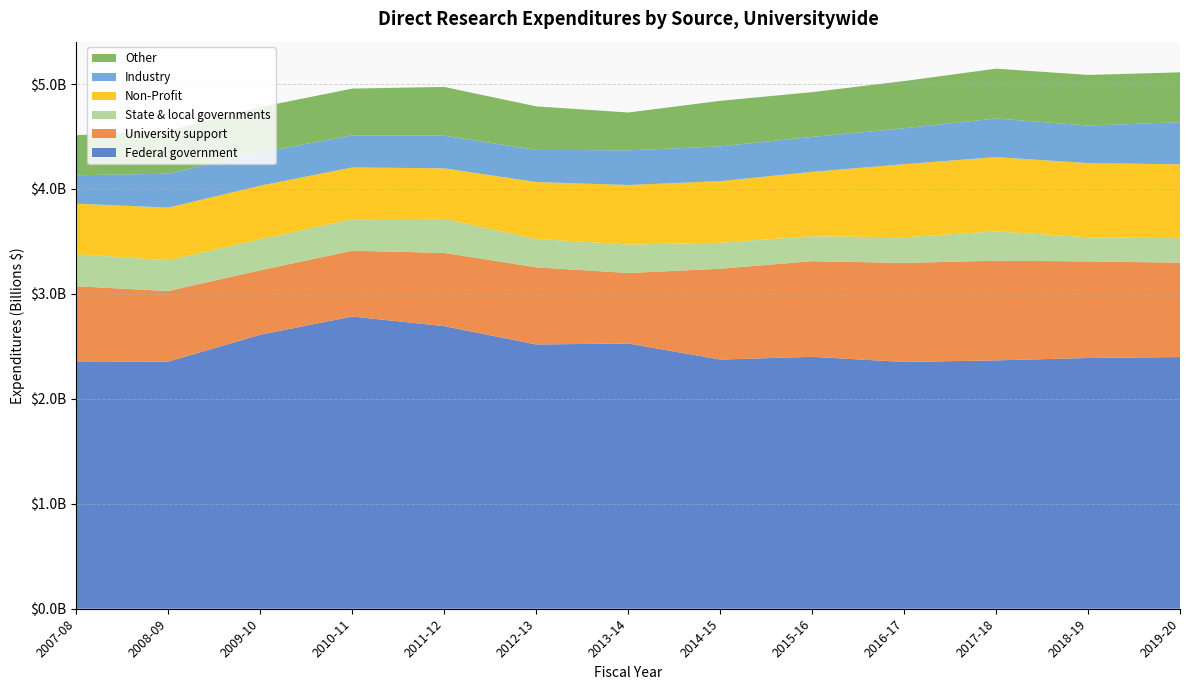

Reading left to right, extract all data points from this chart.

Federal government: 2007-08=2357434043.4	2008-09=2354773088.1	2009-10=2611090409.5	2010-11=2784503973.0	2011-12=2692817564.4	2012-13=2518147818.7	2013-14=2527537666.3	2014-15=2374514628.9	2015-16=2400518550.5	2016-17=2351521230.6	2017-18=2366645553.3	2018-19=2389494514.1	2019-20=2398109027.4
University support: 2007-08=715639636.2	2008-09=672691978.5	2009-10=614511268.8	2010-11=626996920.0	2011-12=697992813.7	2012-13=735255841.2	2013-14=671765385.0	2014-15=865090268.0	2015-16=911257956.1	2016-17=943662863.6	2017-18=949711796.5	2018-19=920086938.8	2019-20=899740370.4
State & local governments: 2007-08=305226247.5	2008-09=293725939.5	2009-10=295304443.0	2010-11=300856165.3	2011-12=324438319.1	2012-13=270387335.8	2013-14=270397949.7	2014-15=247802724.4	2015-16=238303956.9	2016-17=244293523.7	2017-18=280370784.0	2018-19=229795407.9	2019-20=232825990.4
Non-Profit: 2007-08=481579754.7	2008-09=501014632.6	2009-10=510334190.4	2010-11=492723909.6	2011-12=481290901.1	2012-13=542318489.0	2013-14=567792500.4	2014-15=587076545.2	2015-16=612793303.8	2016-17=696568988.8	2017-18=706348400.1	2018-19=707032485.9	2019-20=704071645.1
Industry: 2007-08=270483842.9	2008-09=323316563.5	2009-10=316537774.5	2010-11=305999041.0	2011-12=310682351.4	2012-13=306123678.3	2013-14=330544563.8	2014-15=331657110.4	2015-16=333029185.4	2016-17=342311247.3	2017-18=368511631.5	2018-19=357605556.1	2019-20=401124670.6
Other: 2007-08=382056930.0	2008-09=407153562.6	2009-10=432323241.6	2010-11=445276551.5	2011-12=464859002.4	2012-13=414885096.3	2013-14=360448561.4	2014-15=433490728.0	2015-16=426648795.6	2016-17=449663141.0	2017-18=474580710.2	2018-19=482726587.7	2019-20=475237004.5